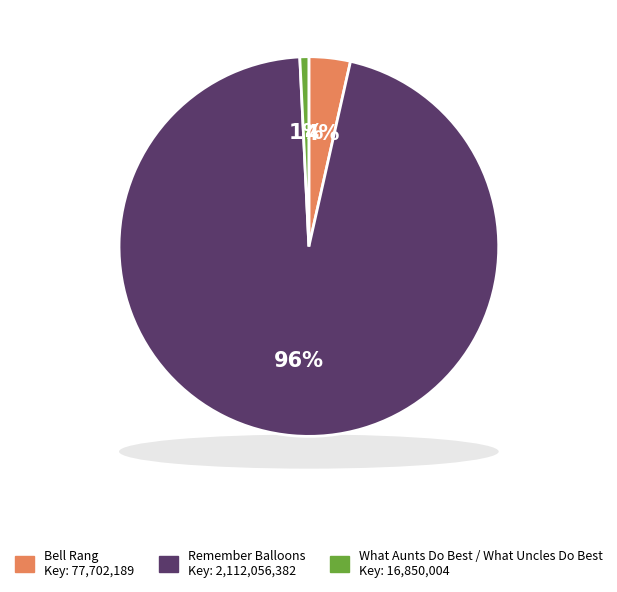

Between What Aunts Do Best / What Uncles Do Best and Remember Balloons, which is larger?

Remember Balloons